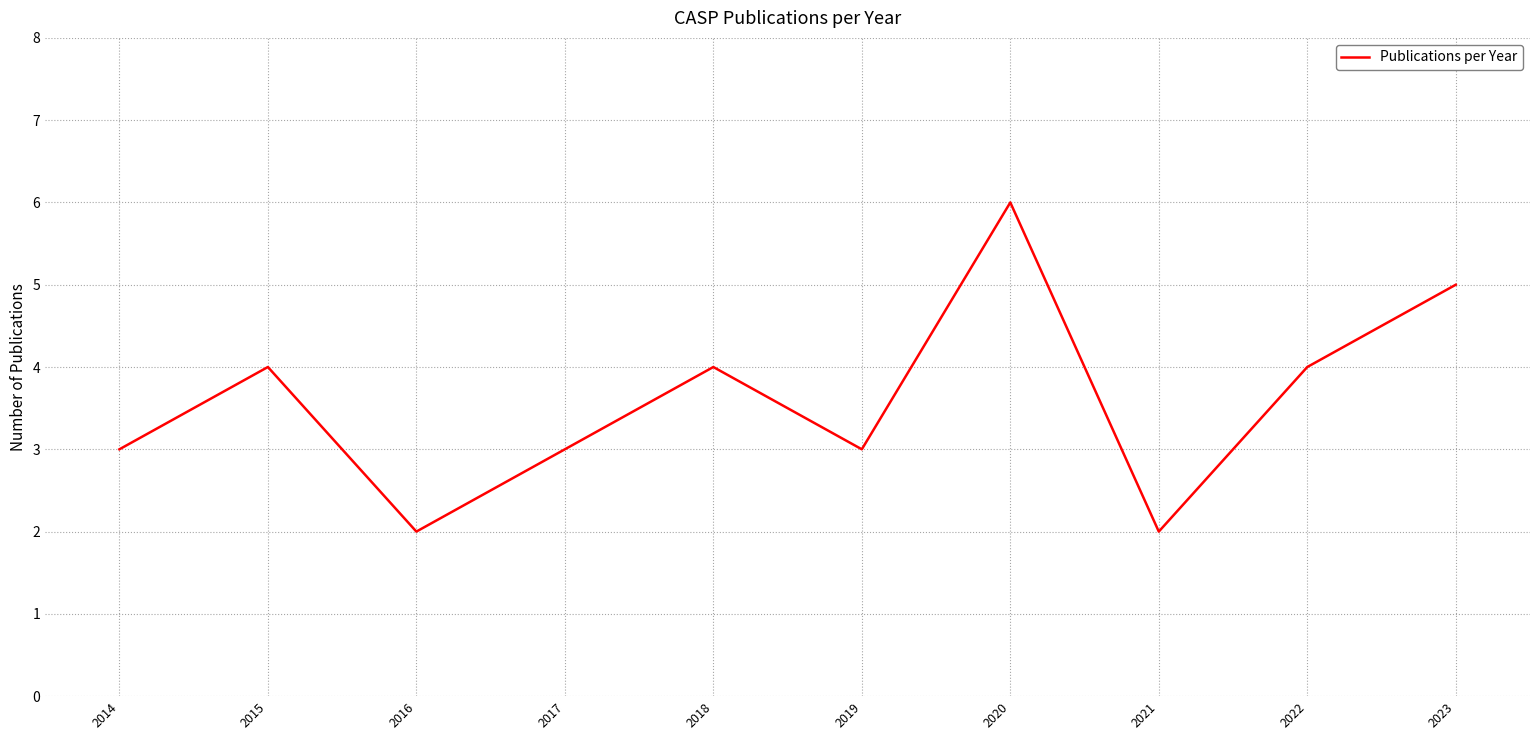

Does the chart have visible grid lines?

Yes